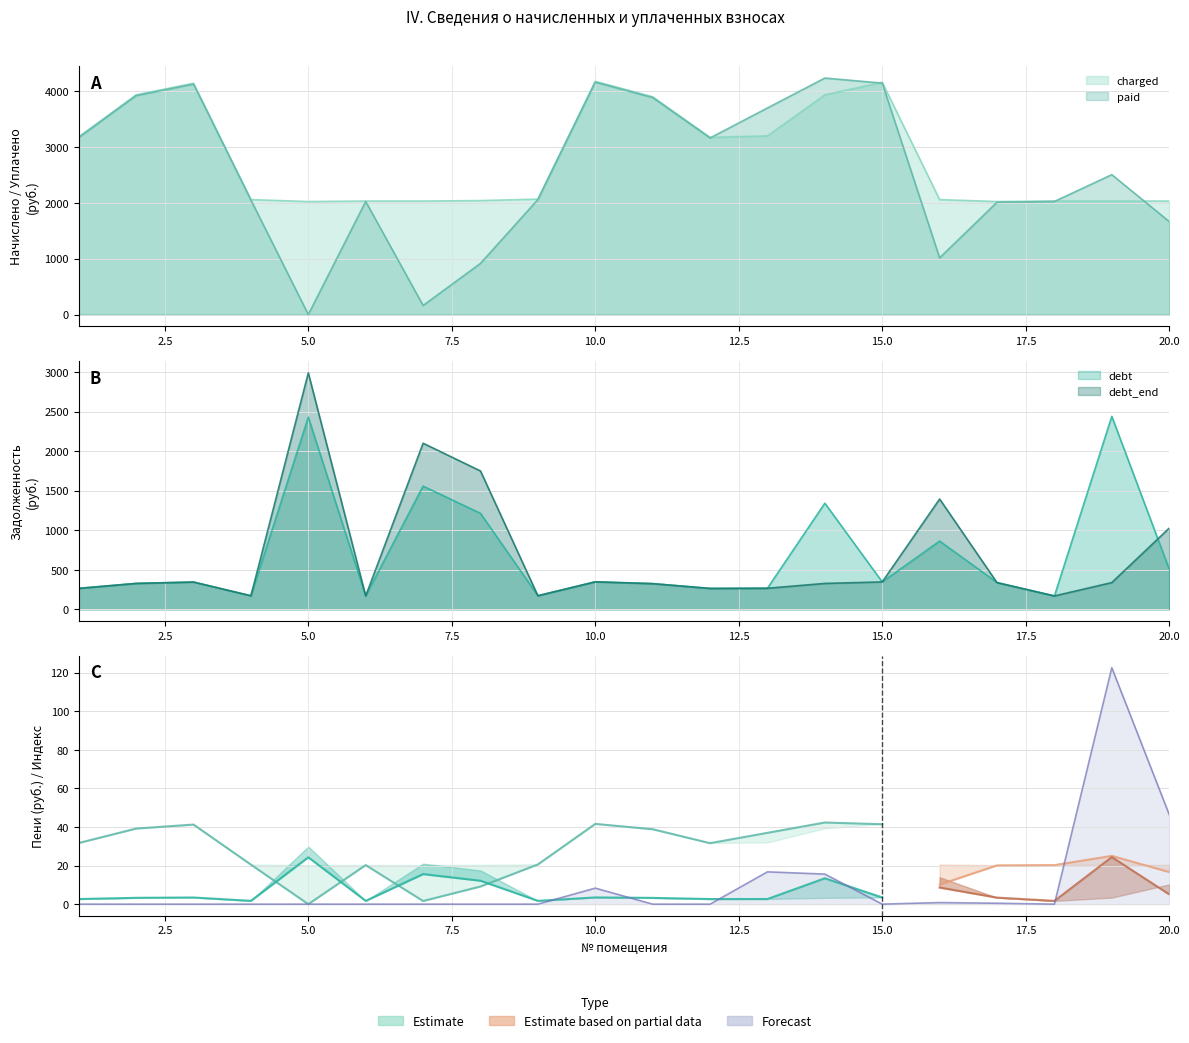

Reading right to left, extract all data points from this chart.

debt: 20=509.2	19=2438.8	18=169.2	17=338.1	16=862.3	15=346.3	14=1341.3	13=266.4	12=264.2	11=324.7	10=347.8	9=172.1	8=1213.0	7=1557.2	6=169.2	5=2428.4	4=171.4	3=344.9	2=327.6	1=265.0
debt_end: 20=1025.9	19=338.4	18=169.2	17=337.6	16=1394.1	15=346.3	14=327.6	13=266.4	12=264.2	11=324.7	10=347.8	9=172.1	8=1748.5	7=2099.1	6=169.2	5=2988.0	4=171.4	3=344.9	2=327.6	1=265.0
peni: 20=46.5	19=122.5	18=0.0	17=0.5	16=0.8	15=0.0	14=15.6	13=16.7	12=0.0	11=0.0	10=8.3	9=0.0	8=0.0	7=0.0	6=0.0	5=0.0	4=0.0	3=0.0	2=0.0	1=0.0
charged: 20=2030.4	19=2030.4	18=2030.4	17=2021.8	16=2056.3	15=4155.8	14=3931.2	13=3196.8	12=3170.9	11=3896.6	10=4173.1	9=2065.0	8=2039.0	7=2030.4	6=2030.4	5=2021.8	4=2056.3	3=4138.6	2=3931.2	1=3179.5
paid: 20=1663.8	19=2502.8	18=2023.3	17=2009.2	16=1013.9	15=4141.4	14=4231.5	13=3696.3	12=3159.9	11=3883.1	10=4158.6	9=2057.8	8=914.6	7=162.2	6=2023.3	5=0.0	4=2049.2	3=4124.2	2=3917.6	1=3168.5